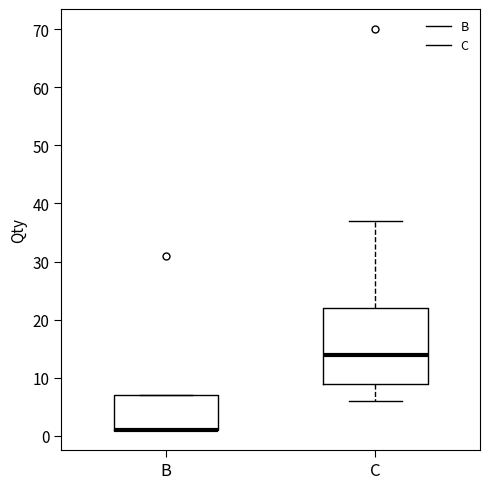

Reading left to right, read every box against the y-axis: the position of its median line, the range the box covers, and the ends of its whiskers. The values are not printed on the chart, so give them approximately, as read against the axis.

B: median 1 (drawn on the box's lower edge), box 1 to 7, whiskers 1 to 7
C: median 14, box 9 to 22, whiskers 6 to 37